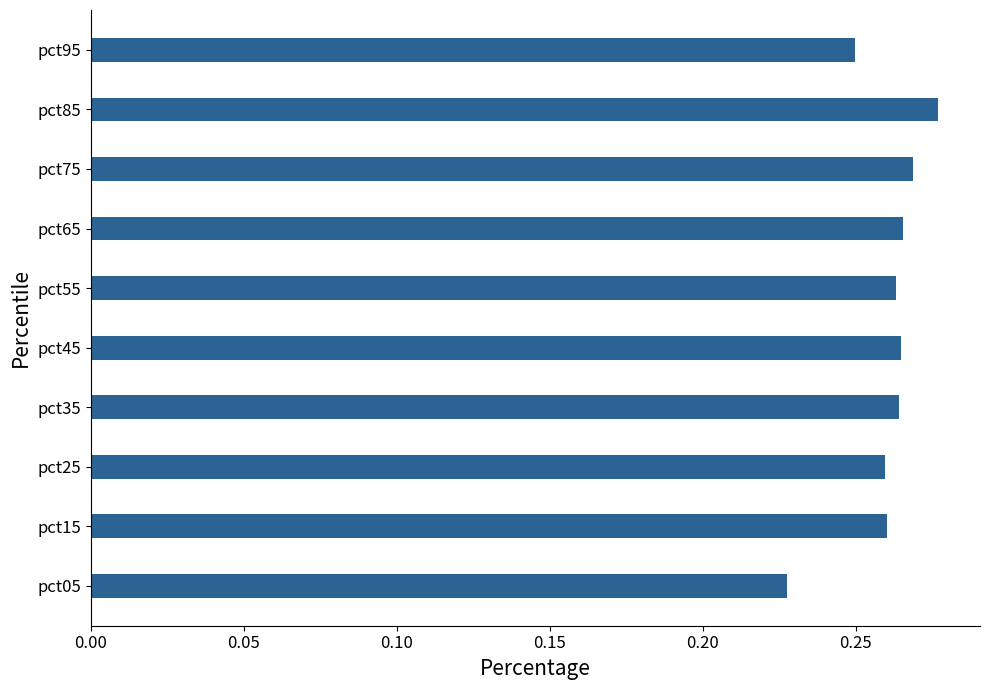

The value at pct05 is 0.1. True or false?

False